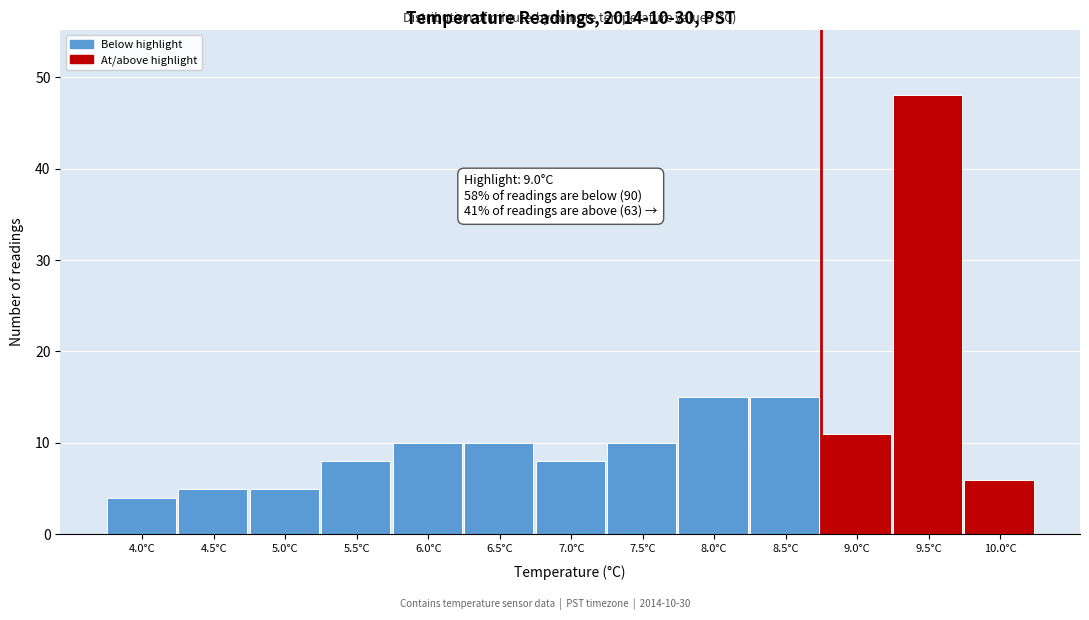

Reading right to left, what are all the values shown in this chart?

6	48	11	15	15	10	8	10	10	8	5	5	4